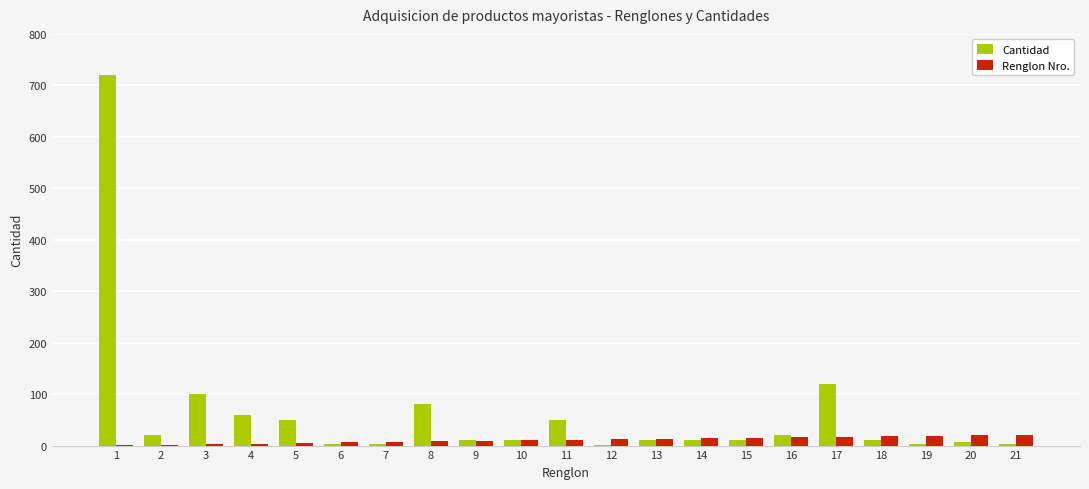

Is the value of Renglon Nro. at 5 greater than the value of Cantidad at 4?

No